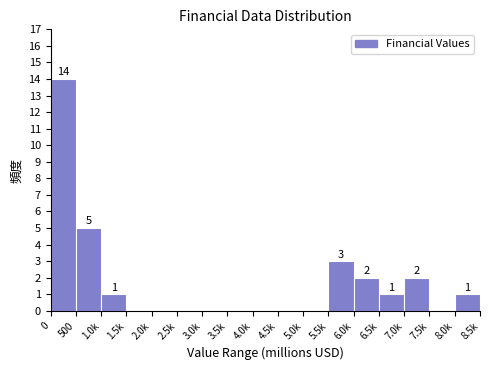

Reading right to left, transcribe all the data shown in this chart.

8.0k=1	7.5k=0	7.0k=2	6.5k=1	6.0k=2	5.5k=3	5.0k=0	4.5k=0	4.0k=0	3.5k=0	3.0k=0	2.5k=0	2.0k=0	1.5k=0	1.0k=1	500=5	0=14